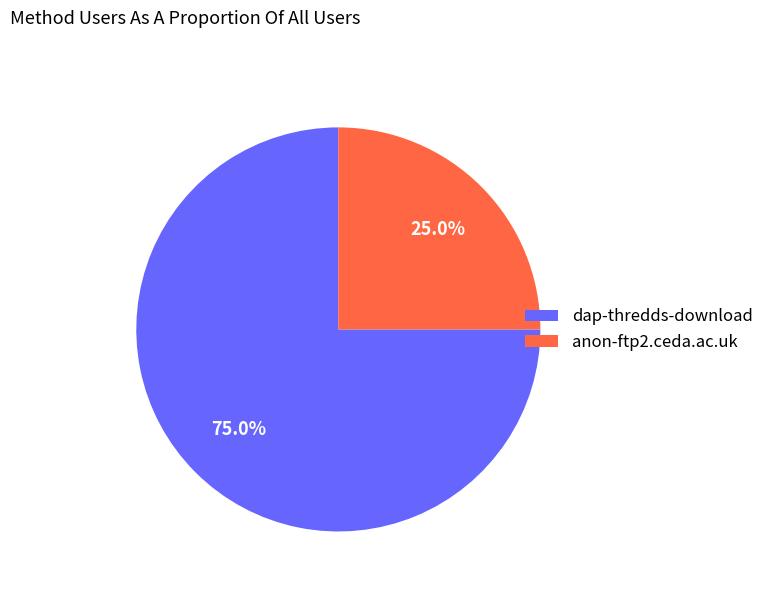

To the nearest percent, what is the combined percentage of anon-ftp2.ceda.ac.uk and dap-thredds-download?

100%